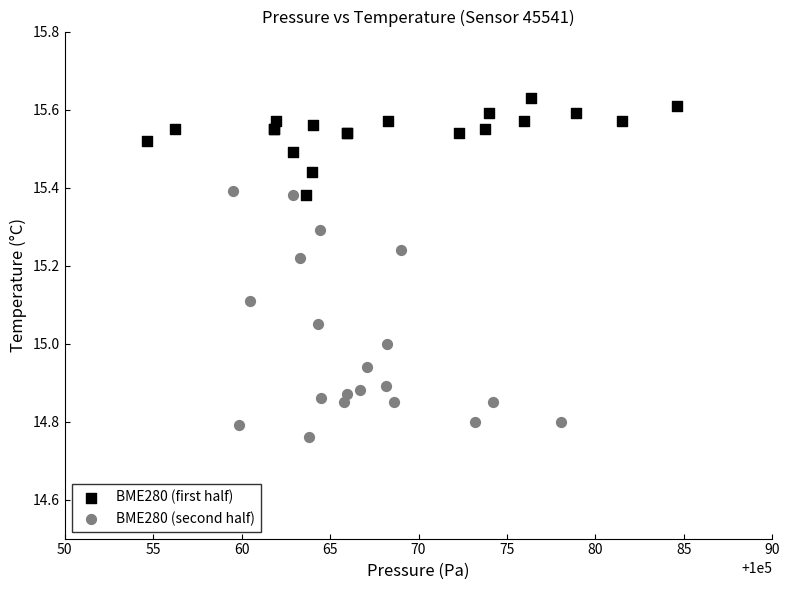

Which series has the widest spread of Y values?

BME280 (second half)